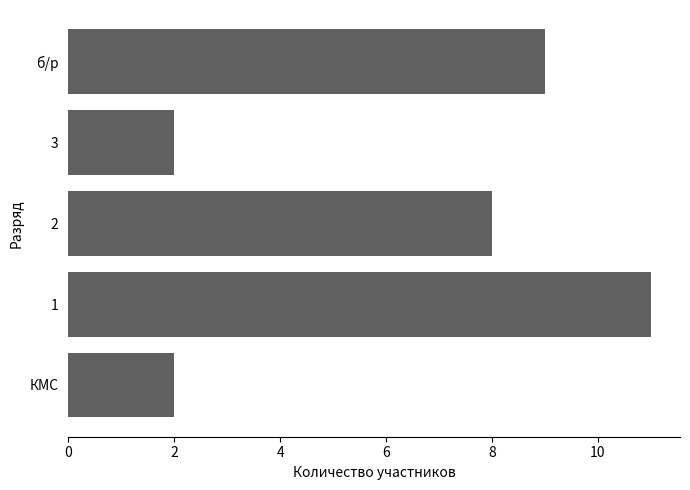

Where is the data nearest to the value 6?

2